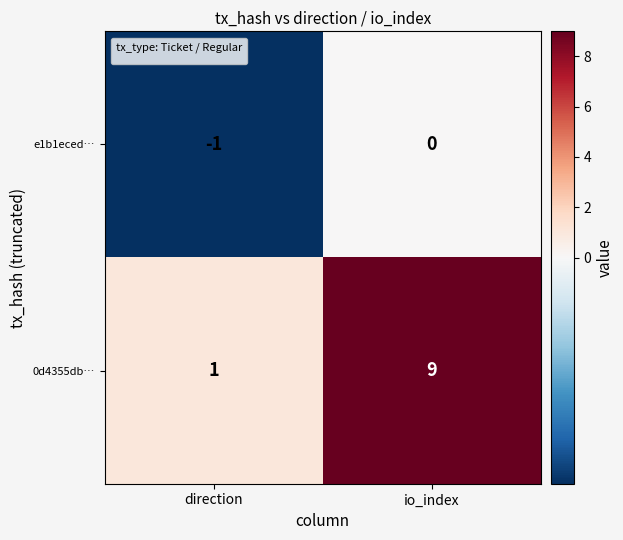

What is the greatest value displayed?

9